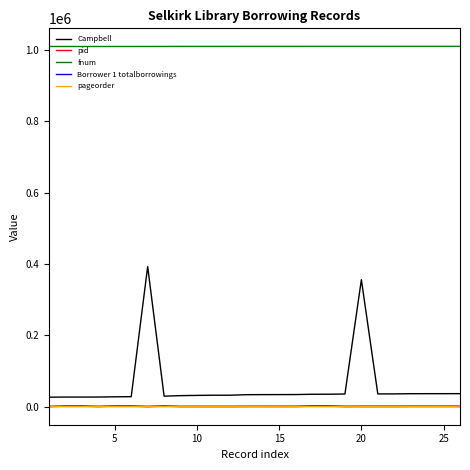

What is the greatest value displayed?

1010556